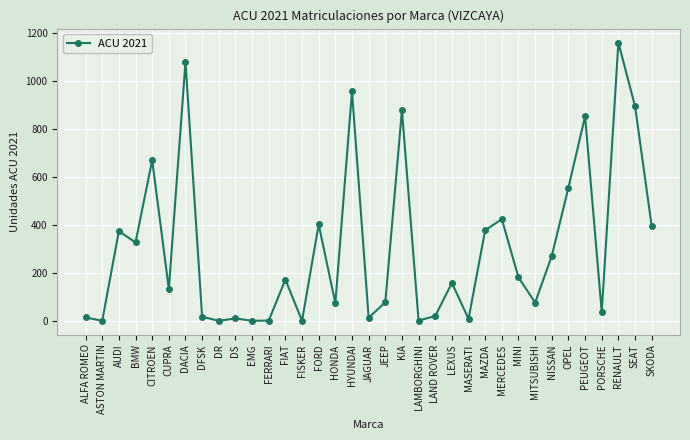

Between DACIA and PEUGEOT, which is larger?

DACIA